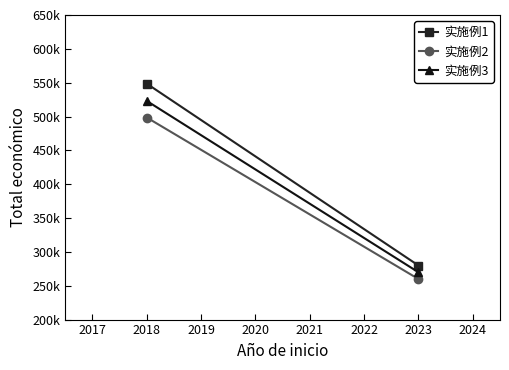

List the series in order of their overall mean, highest first.

实施例1, 实施例3, 实施例2